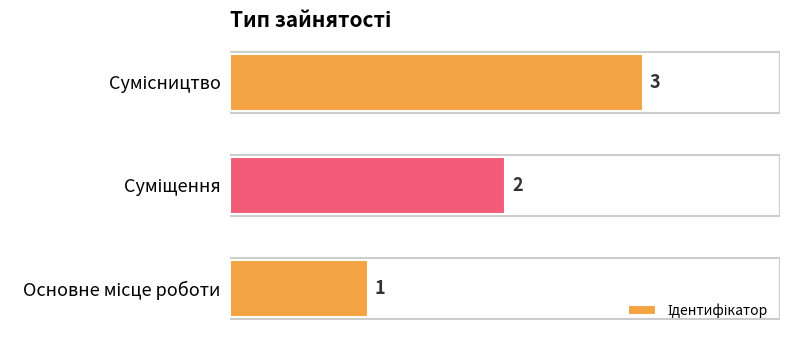

What is the greatest value displayed?

3